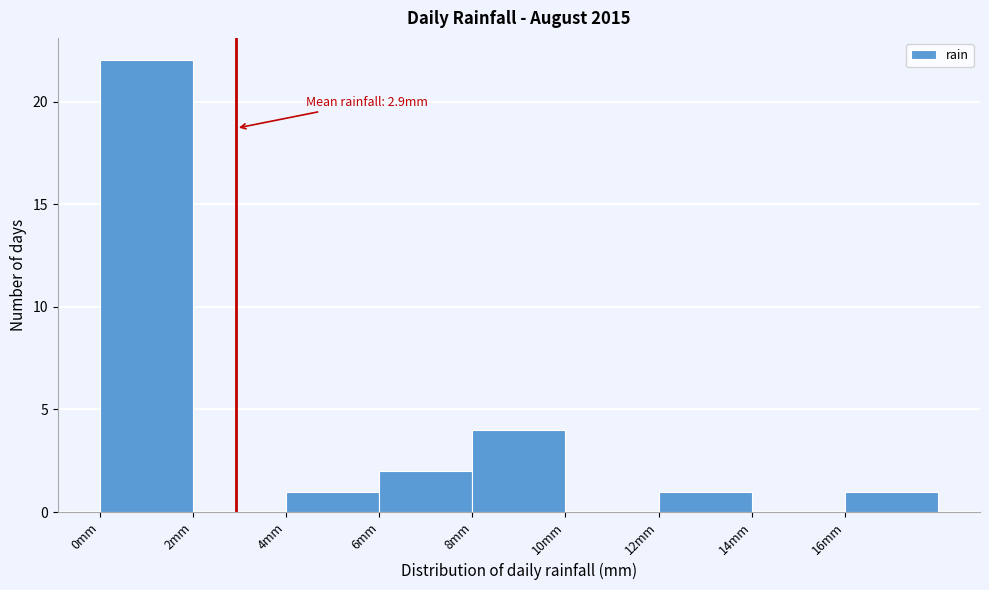

Which range on the x-axis has the tallest bar?

0 to 2